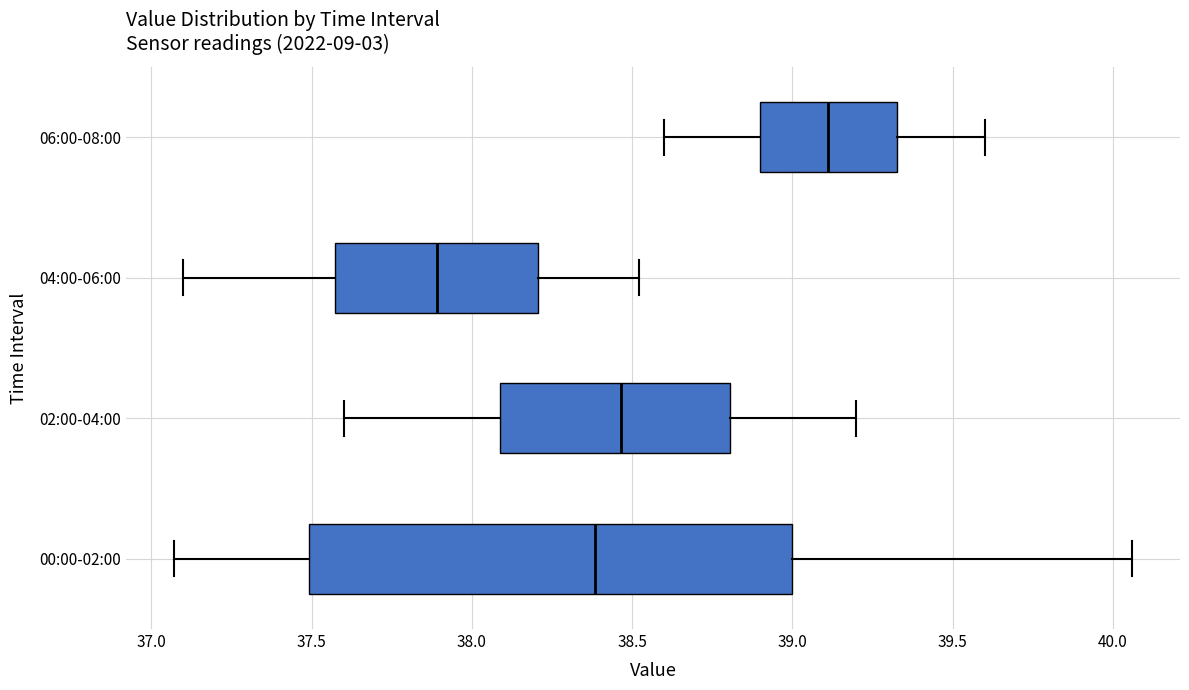

Where does the median line of the box for 04:00-06:00 sit on the x-axis? The values are not printed on the chart, so give them approximately, as read against the axis.

37.90